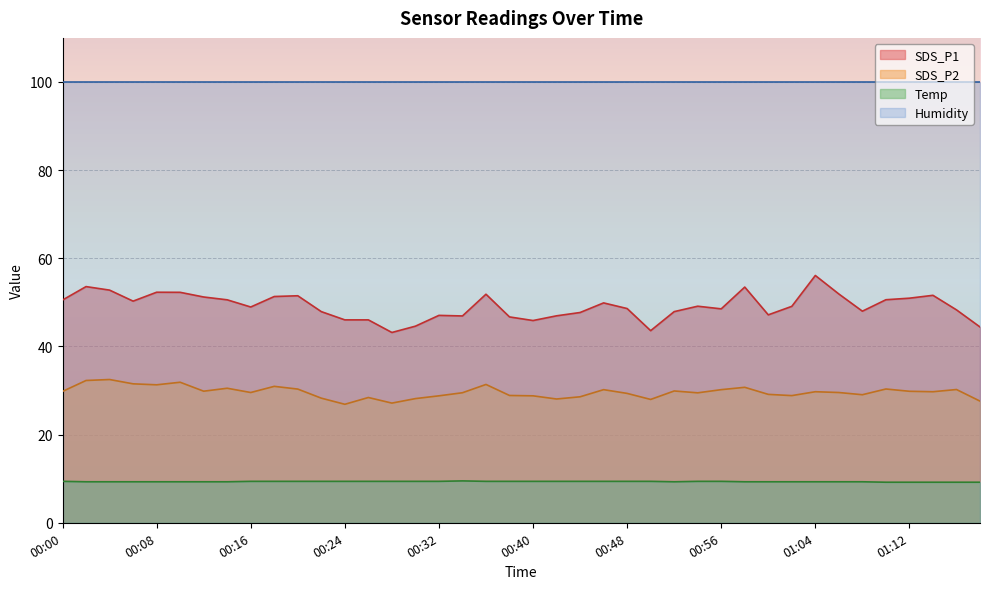

Where is the first local maximum for SDS_P2?

00:04